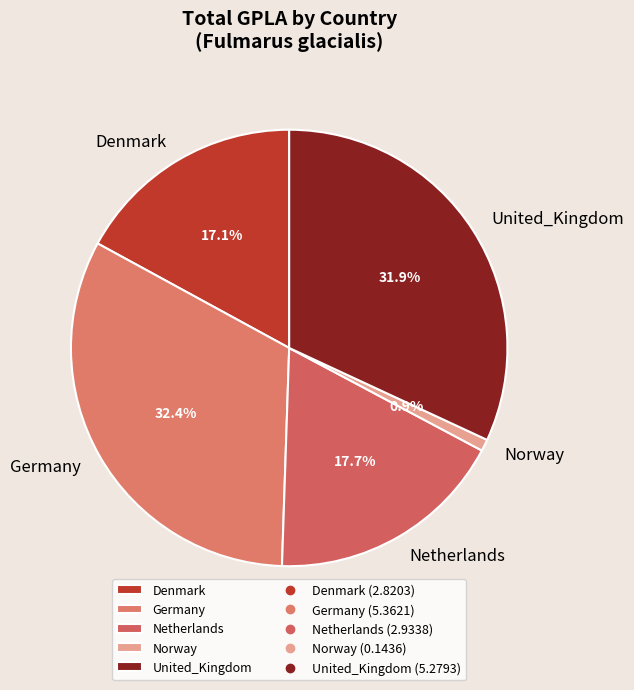

Which category has the smallest portion of the pie?

Norway